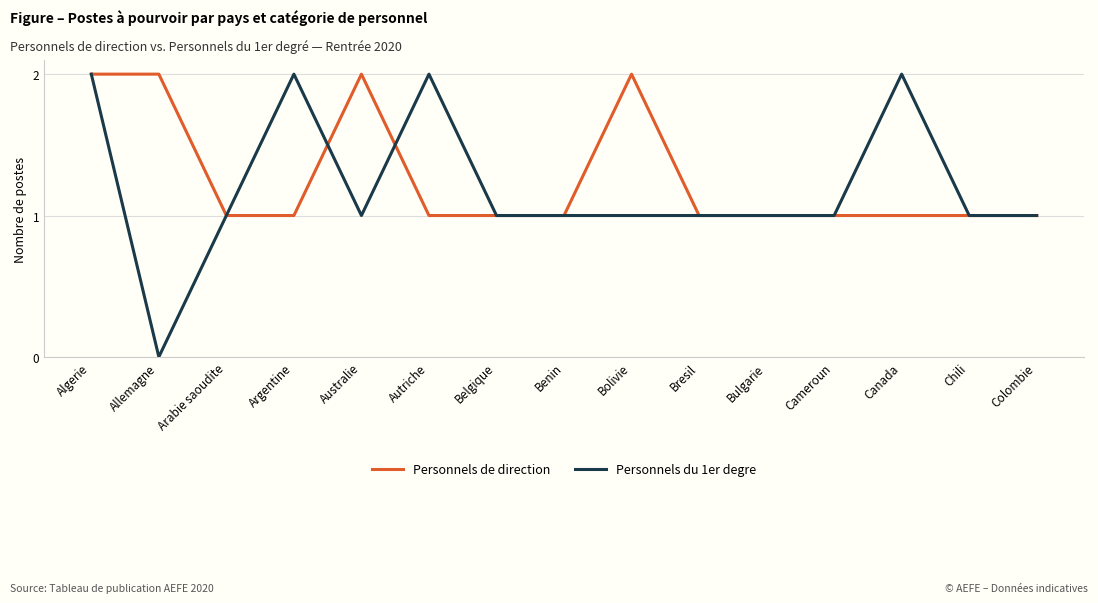

How many Personnels de direction values are between 1 and 2?

15